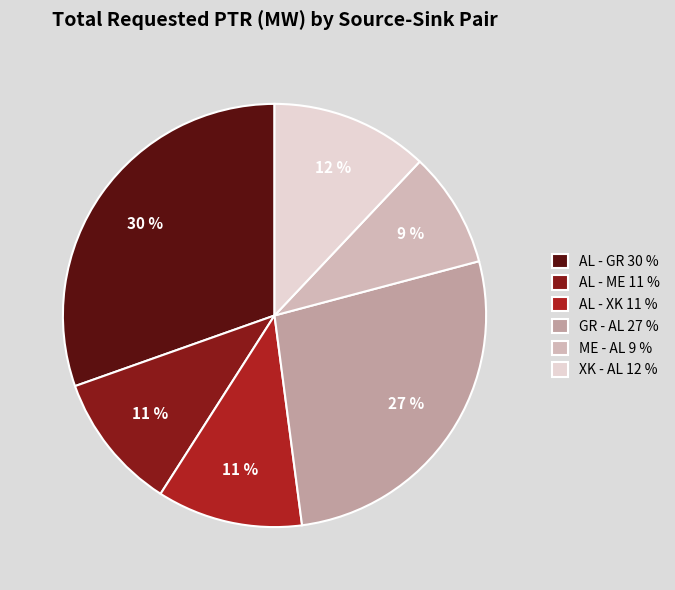

To the nearest percent, what is the average slice percentage?

17%